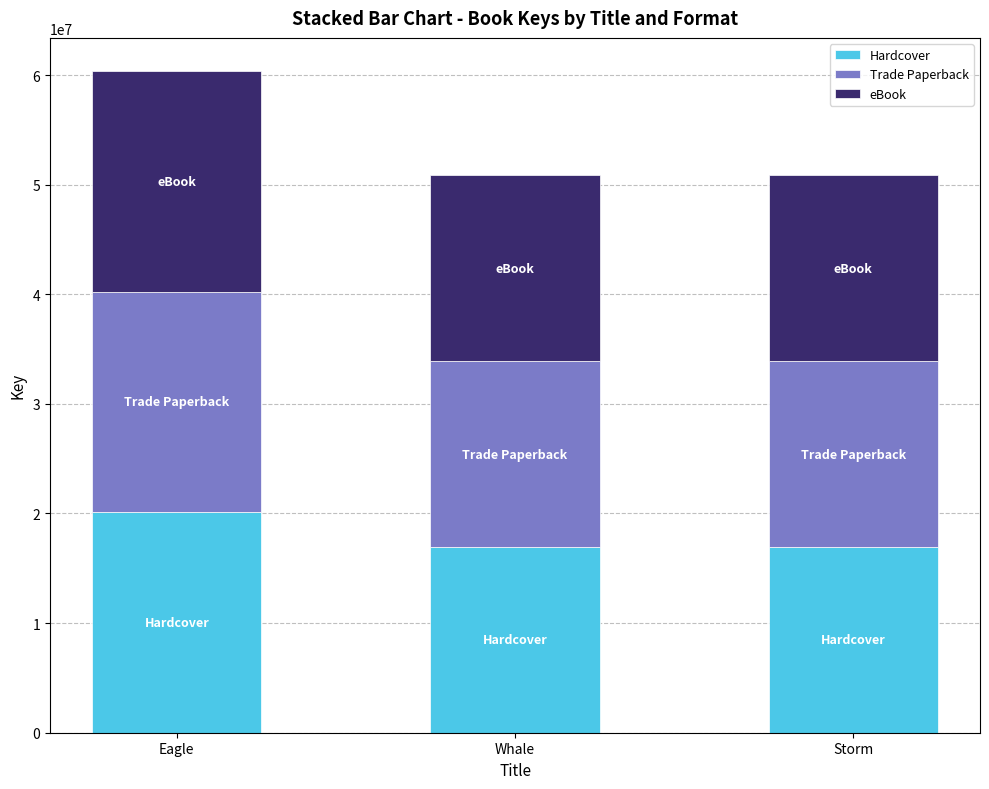

How many bars are there in total?

3